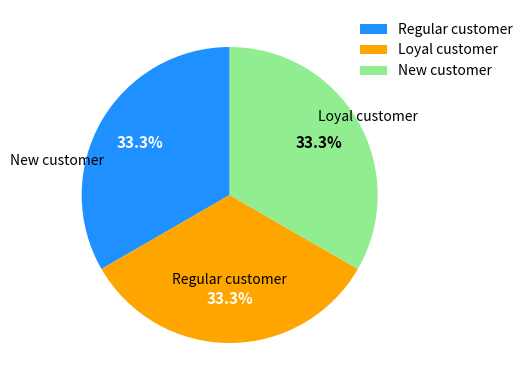

Does any single category account for the majority?

No